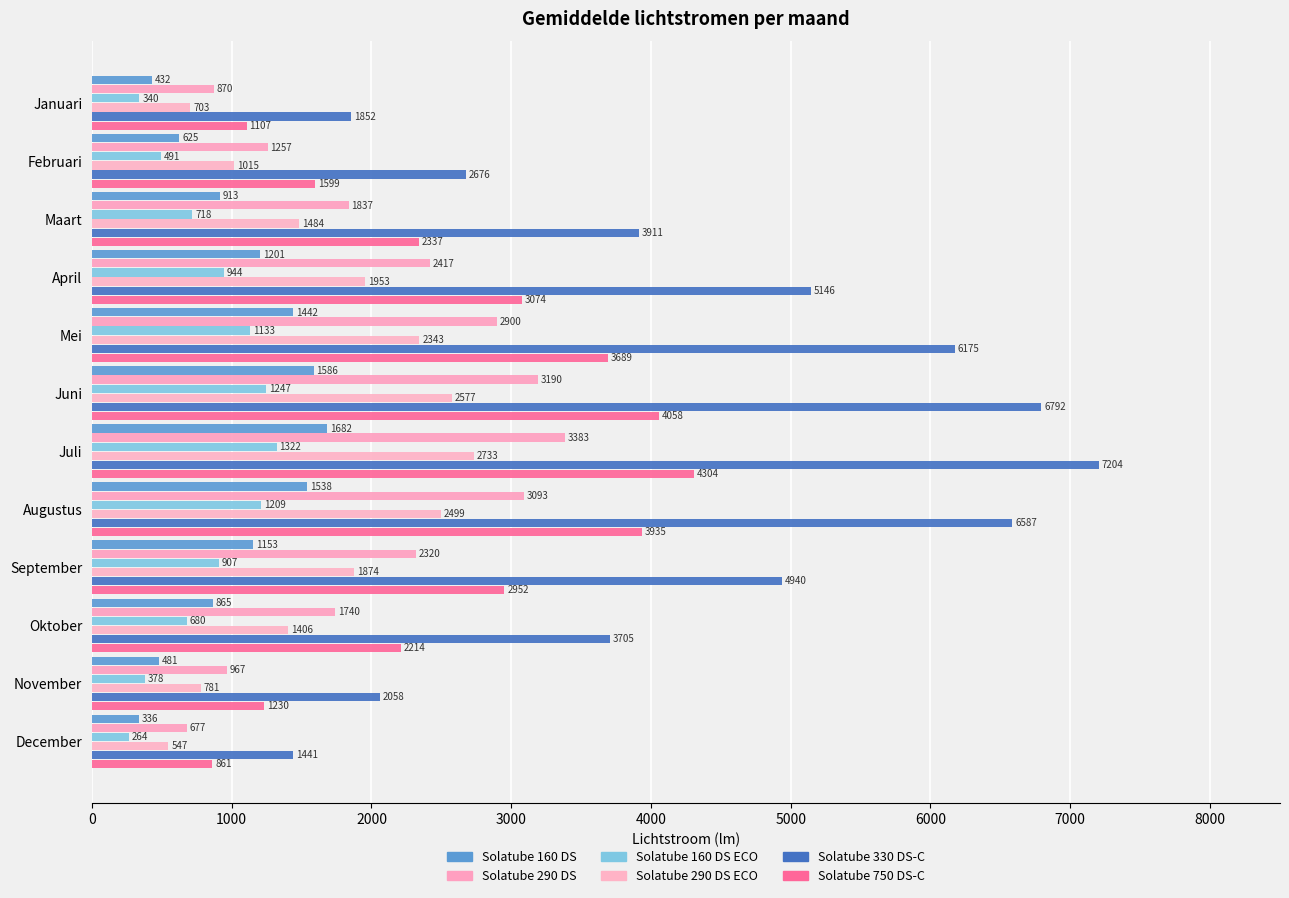

How many values in the Solatube 160 DS series exceed 1153?

6